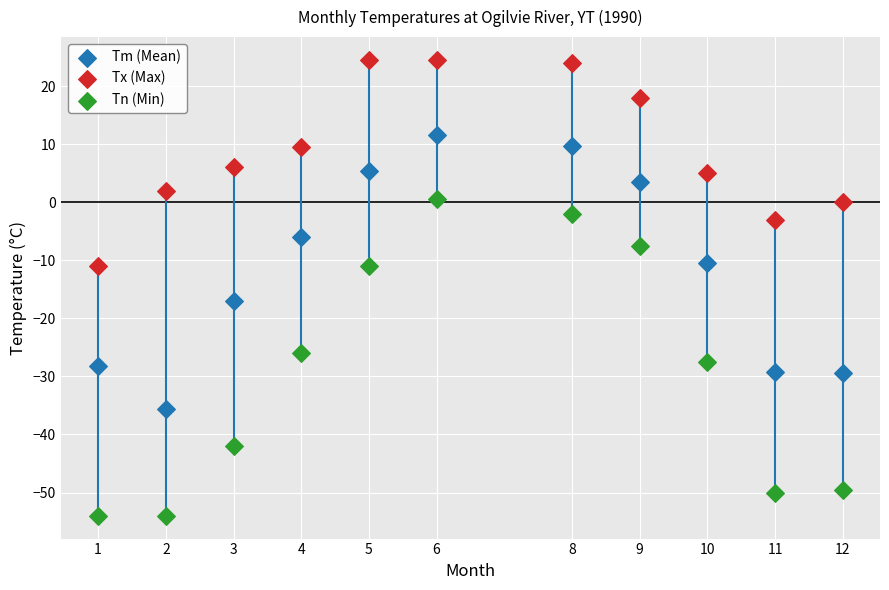

Which series has the widest spread of Y values?

Tn (Min)